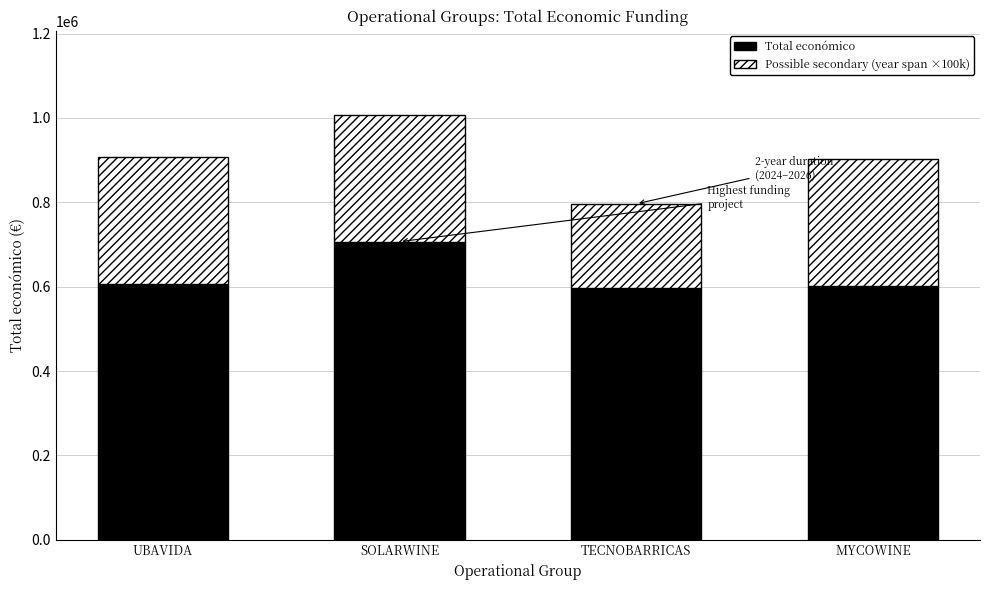

At which label does Total económico reach its peak?

SOLARWINE